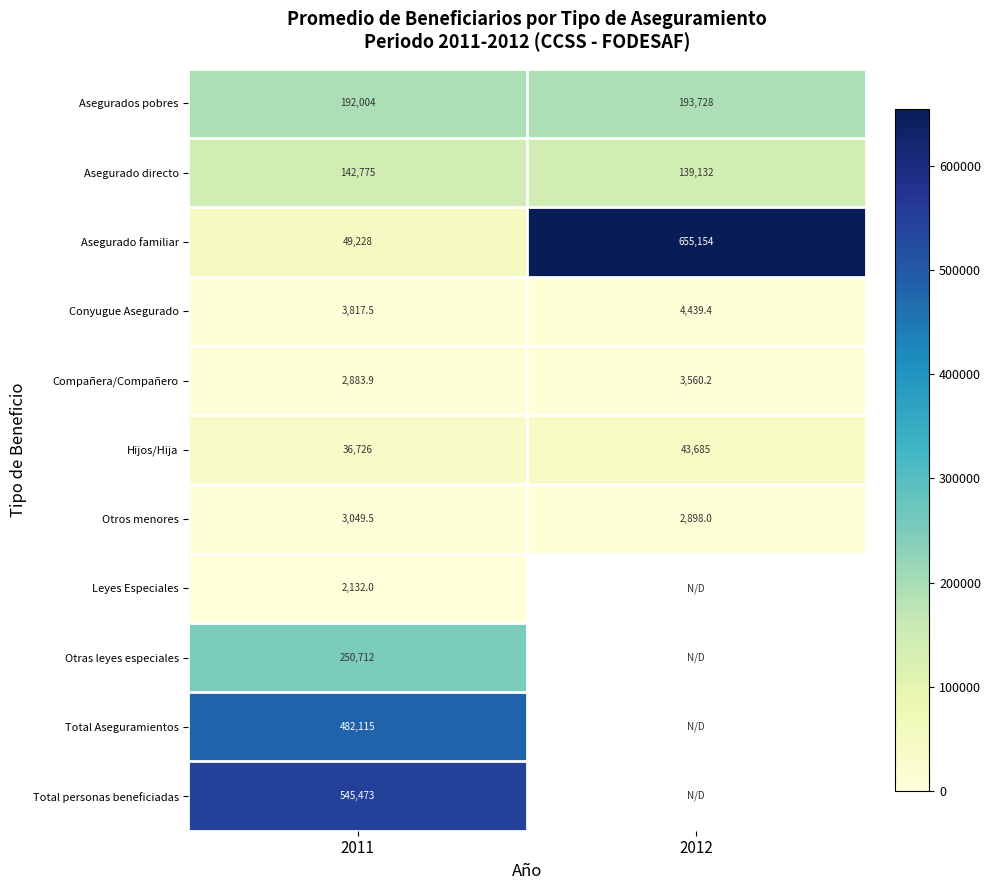

At which category is the sum across all series the highest?

2011